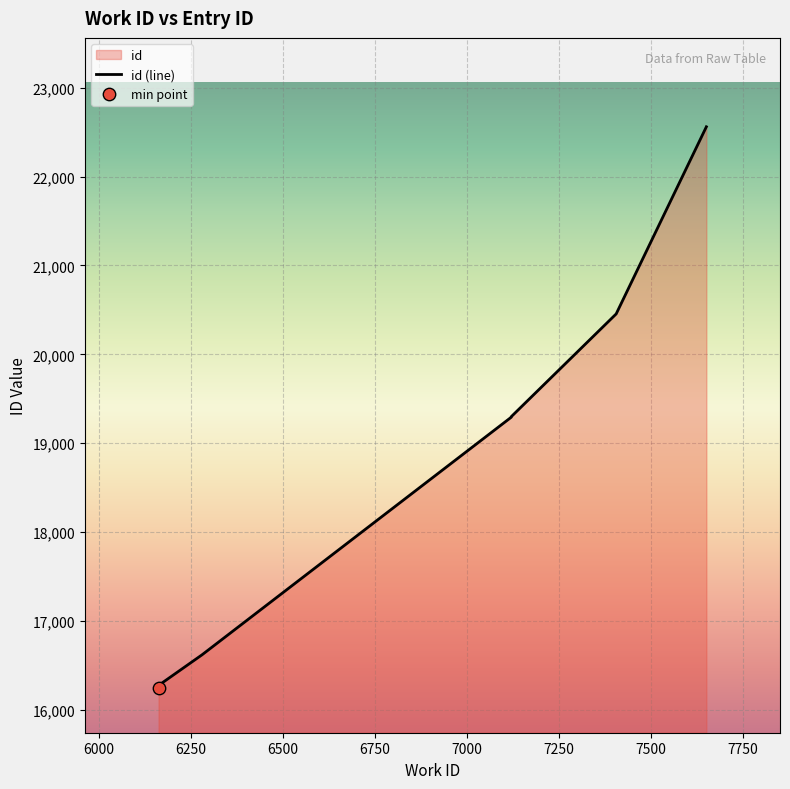

Which has a higher value, 6163 or 7405?

7405